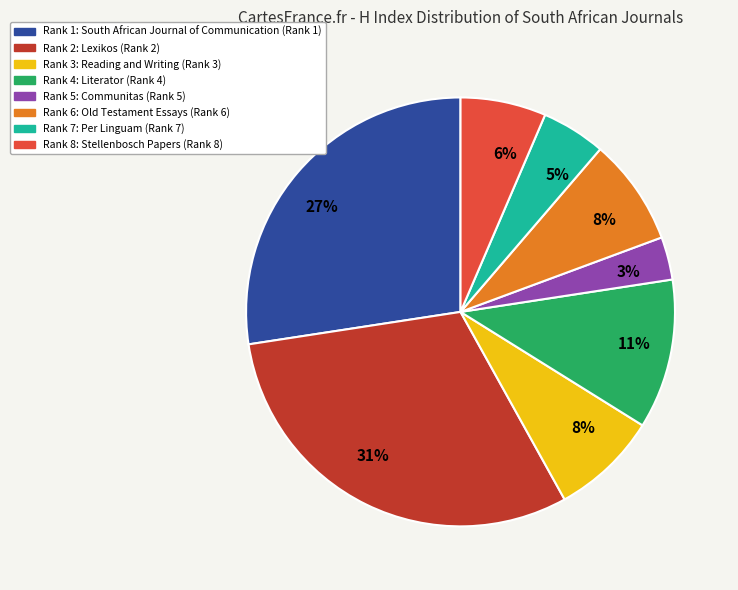

Is there any slice that represents more than half of the pie?

No